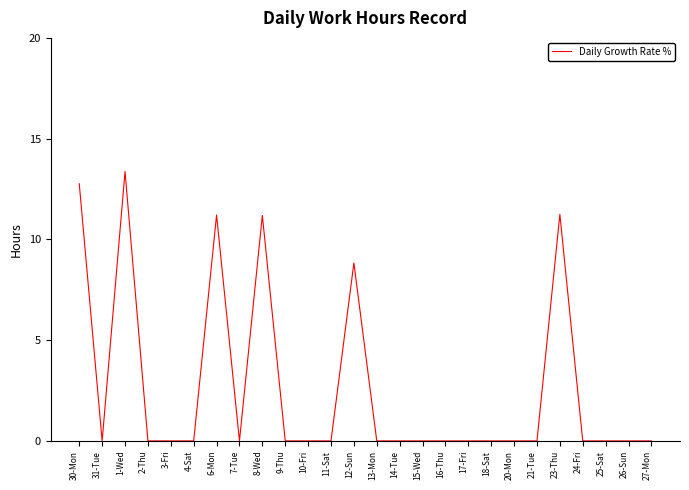

What is the difference between the maximum and minimum values?

13.4